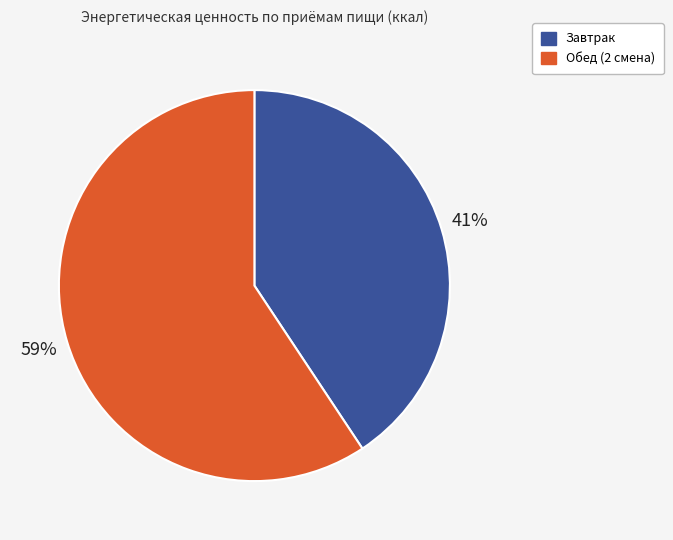

What percentage is the Завтрак slice, to the nearest percent?

41%